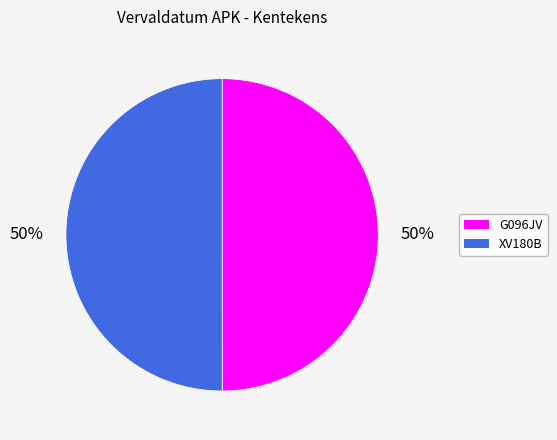

What is the ratio of the value at XV180B to the value at G096JV?

1.0